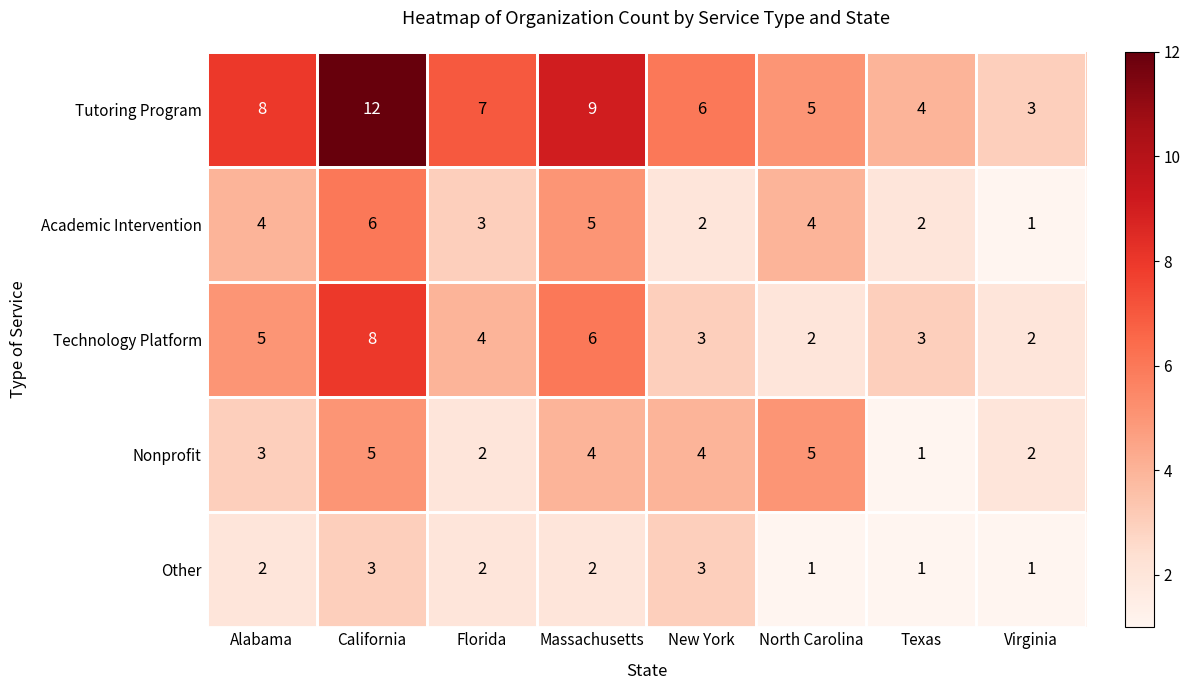

Count the Technology Platform values in the range 3 to 6.

5